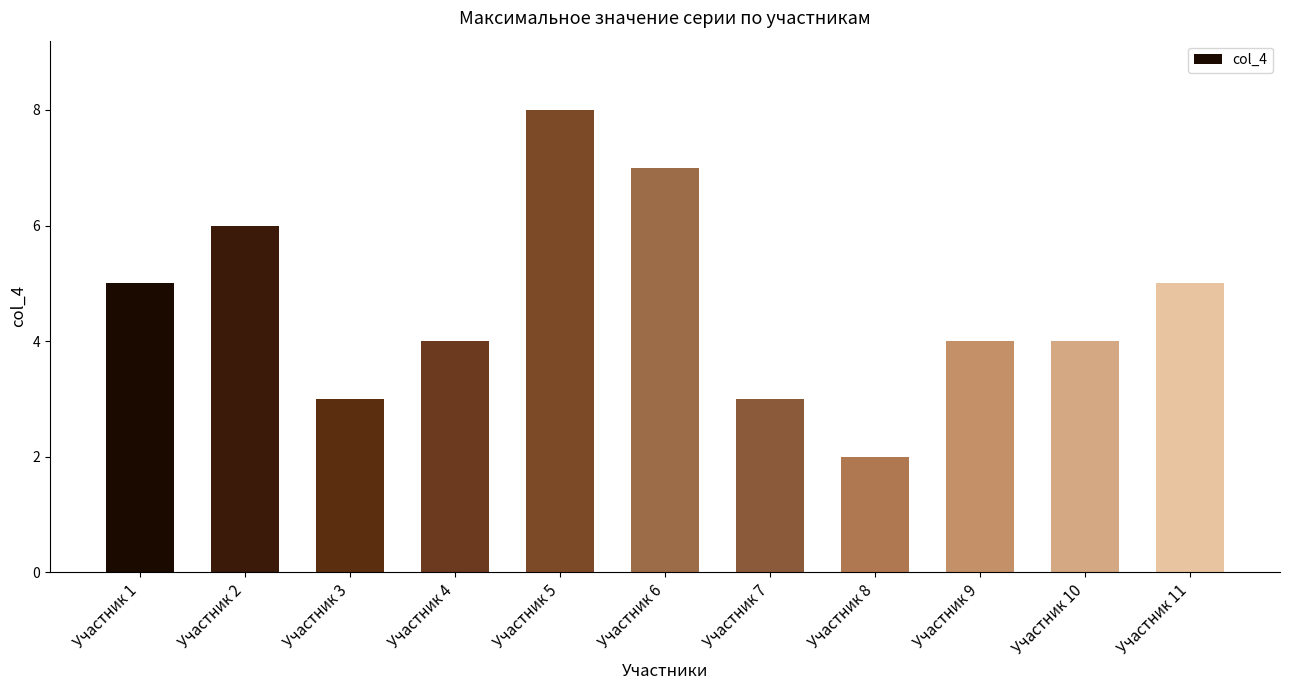

What is the sum of all values?

51